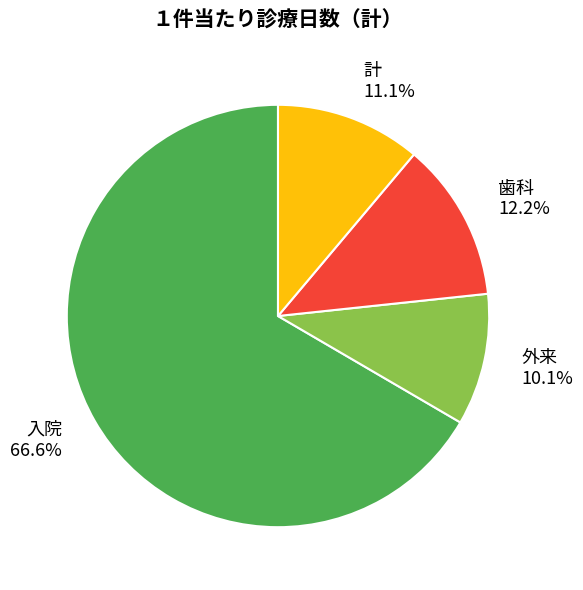

Is it true that 計 is 1% of the pie?

False